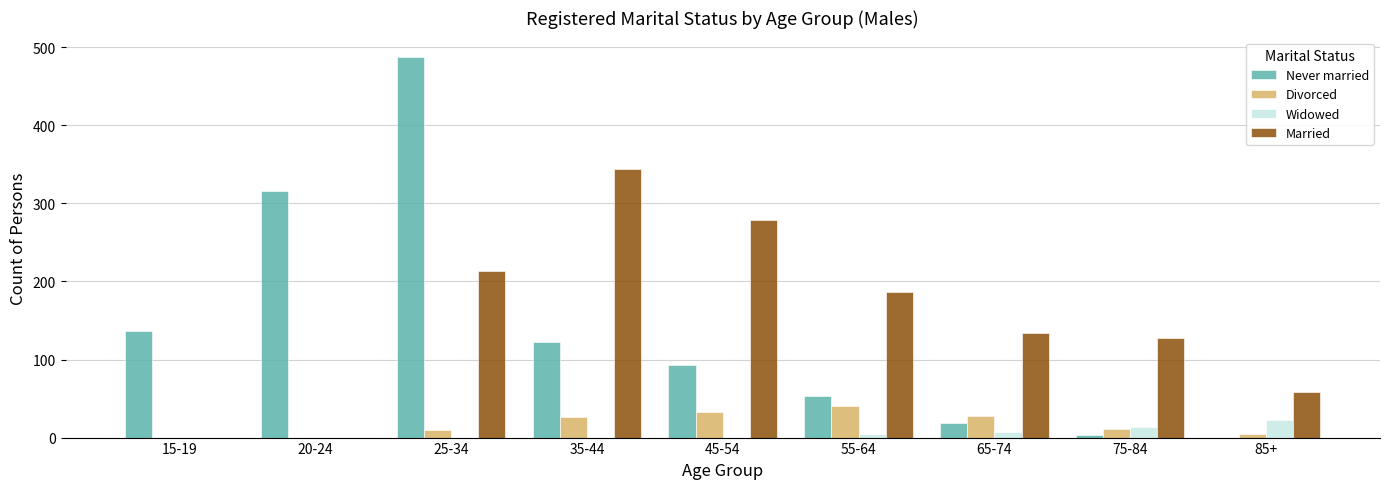

How many groups of bars are there?

9